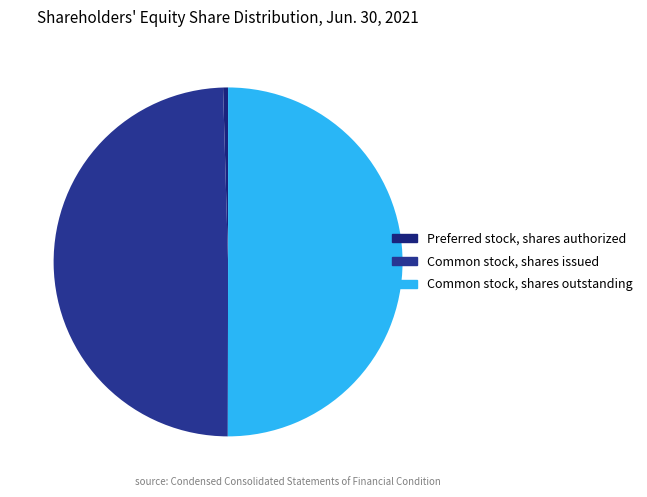

How many segments does this pie chart have?

3